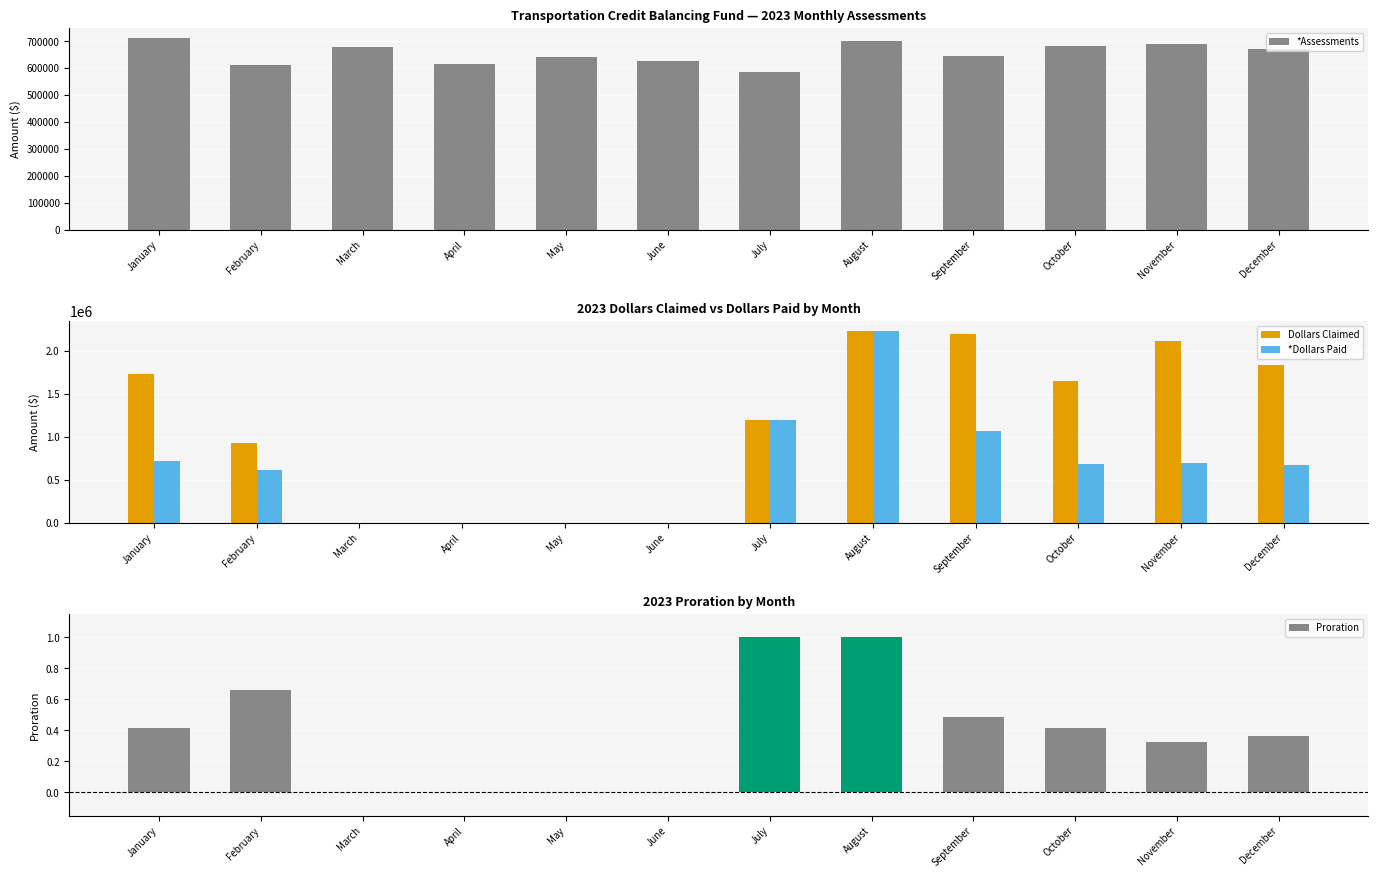

Reading left to right, what are all the values shown in this chart?

*Assessments: 713280.8	610562.1	680138.7	614398.6	641442.1	624581.1	586995.1	701920.7	644053.1	682866.7	690816.7	672446.0
Dollars Claimed: 1729422.9	924225.2	0.0	0.0	0.0	0.0	1189812.6	2233938.0	2198684.3	1644248.0	2117038.8	1833075.8
*Dollars Paid: 713170.0	610851.7	0.0	0.0	0.0	0.0	1189812.6	2233938.0	1070598.2	682758.4	690816.5	672446.0